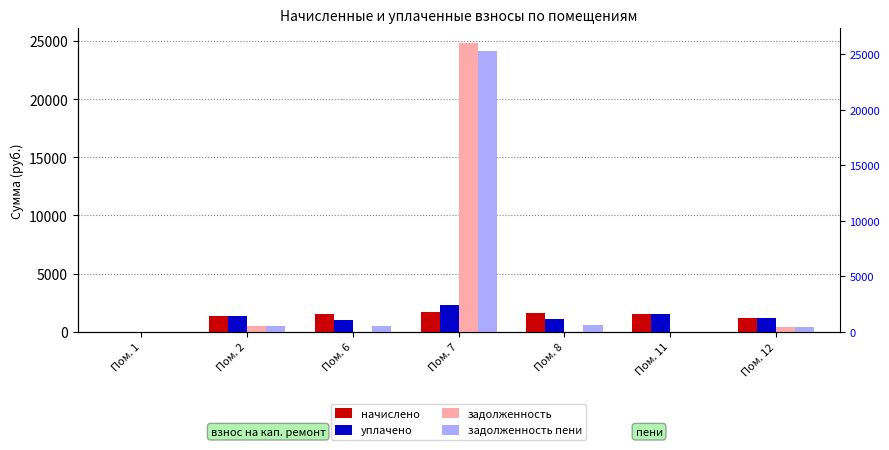

Reading left to right, transcribe all the data shown in this chart.

начислено: 0.0	1382.1	1484.7	1653.4	1627.7	1514.1	1173.1
уплачено: 0.0	1382.1	989.8	2323.8	1085.1	1514.1	1173.1
задолженность: 0.0	460.7	0.0	24840.0	0.0	0.0	391.0
задолженность пени: 0.0	460.7	494.9	24169.6	542.6	0.0	391.0